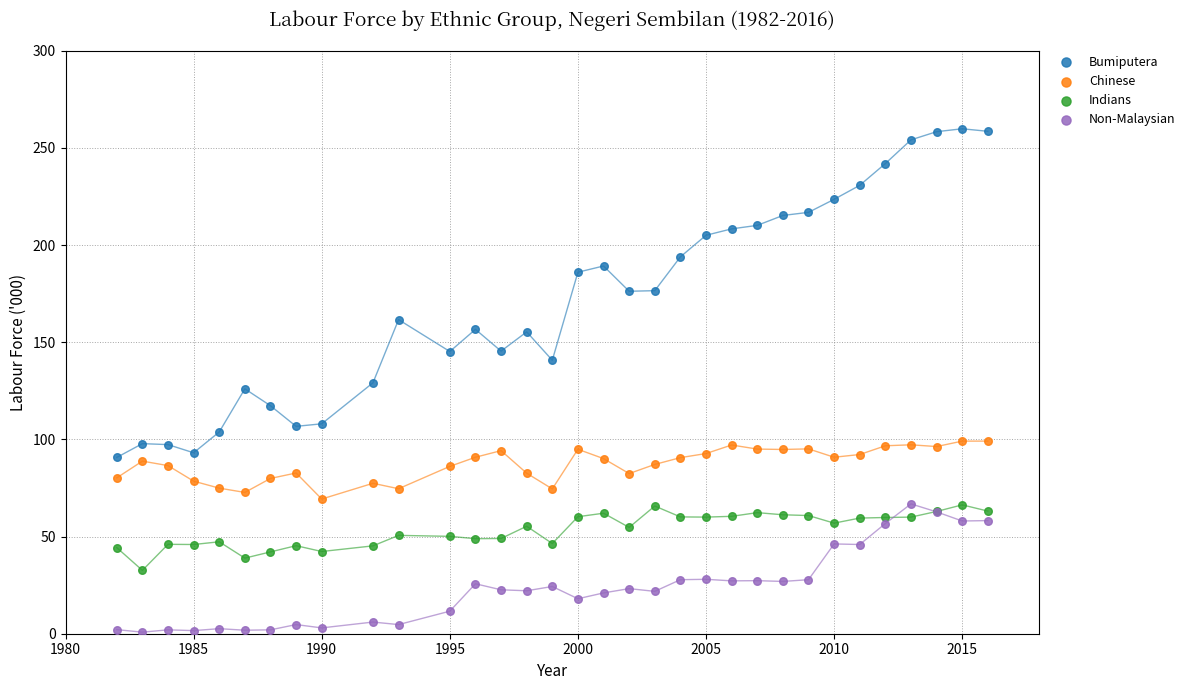

Which series contains the highest Y value?

Bumiputera